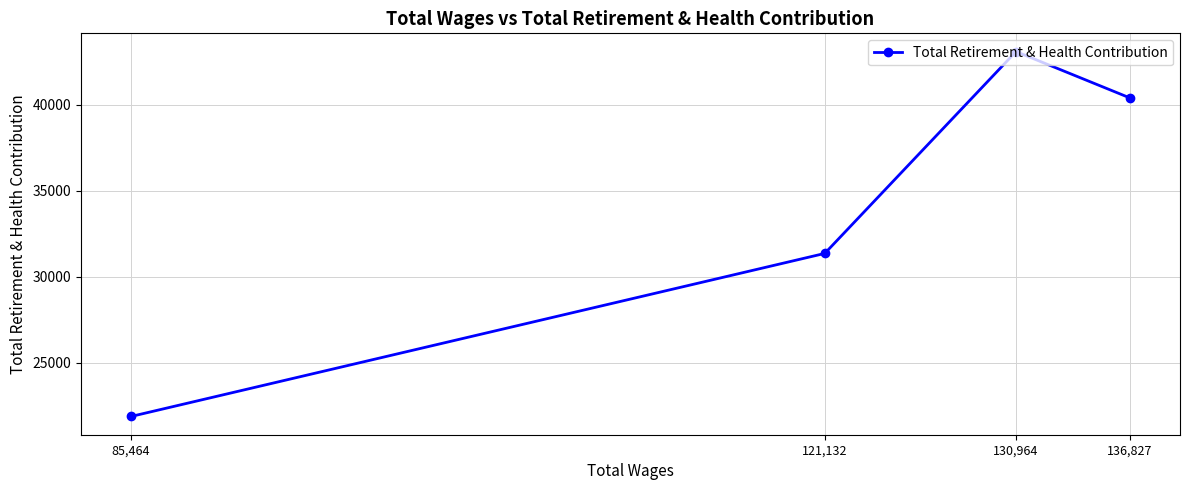

Reading left to right, list all the values displayed in this chart.

85,464=21869	121,132=31351	130,964=43088	136,827=40390